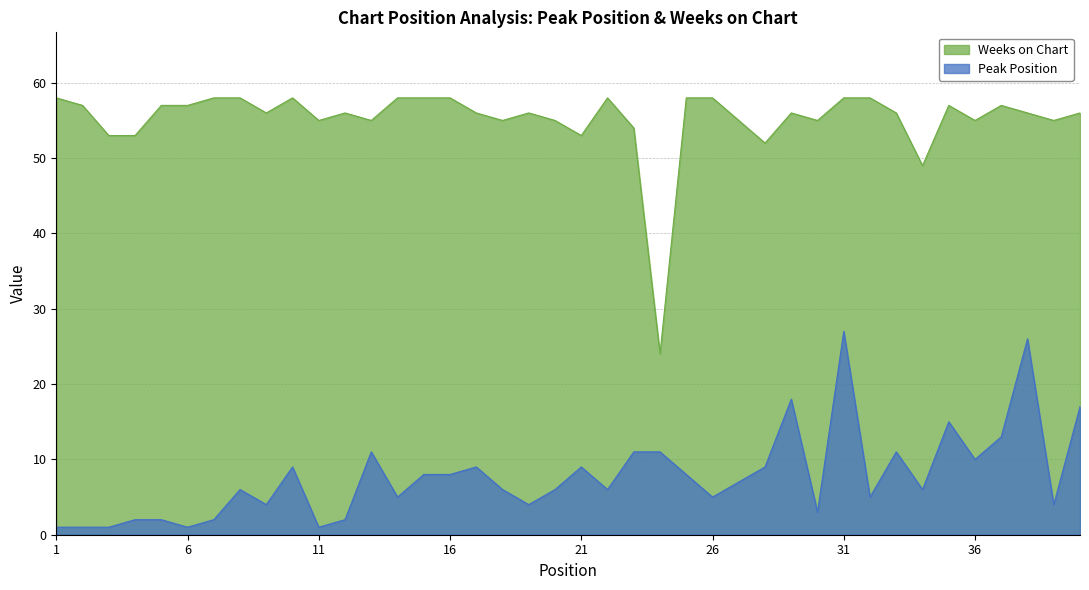

Reading left to right, extract all data points from this chart.

Peak Position: 1=1	2=1	3=1	4=2	5=2	6=1	7=2	8=6	9=4	10=9	11=1	12=2	13=11	14=5	15=8	16=8	17=9	18=6	19=4	20=6	21=9	22=6	23=11	24=11	25=8	26=5	27=7	28=9	29=18	30=3	31=27	32=5	33=11	34=6	35=15	36=10	37=13	38=26	39=4	40=17
Weeks on Chart: 1=58	2=57	3=53	4=53	5=57	6=57	7=58	8=58	9=56	10=58	11=55	12=56	13=55	14=58	15=58	16=58	17=56	18=55	19=56	20=55	21=53	22=58	23=54	24=24	25=58	26=58	27=55	28=52	29=56	30=55	31=58	32=58	33=56	34=49	35=57	36=55	37=57	38=56	39=55	40=56